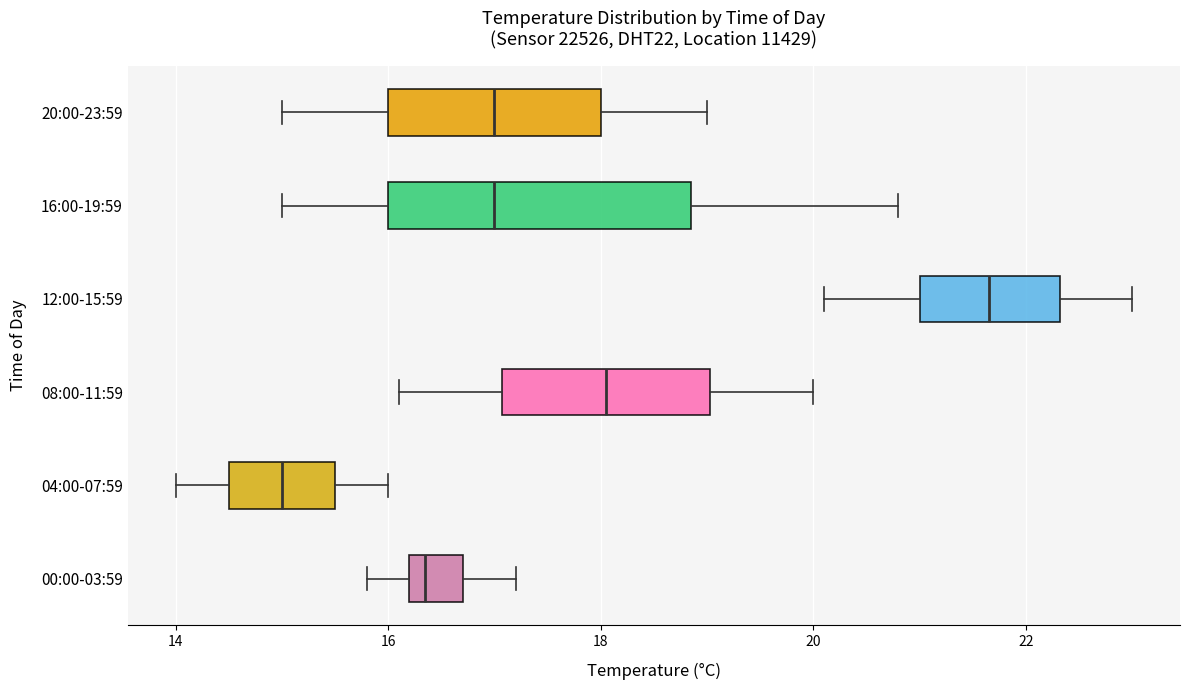

Which box has the furthest to the left median line?

04:00-07:59